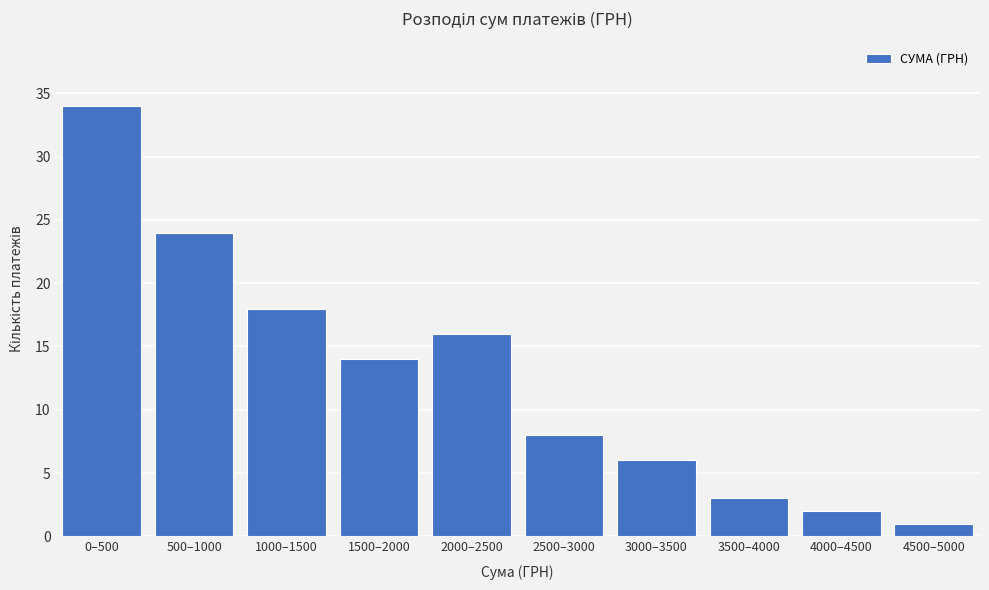

Reading left to right, list all the values displayed in this chart.

0–500=34	500–1000=24	1000–1500=18	1500–2000=14	2000–2500=16	2500–3000=8	3000–3500=6	3500–4000=3	4000–4500=2	4500–5000=1